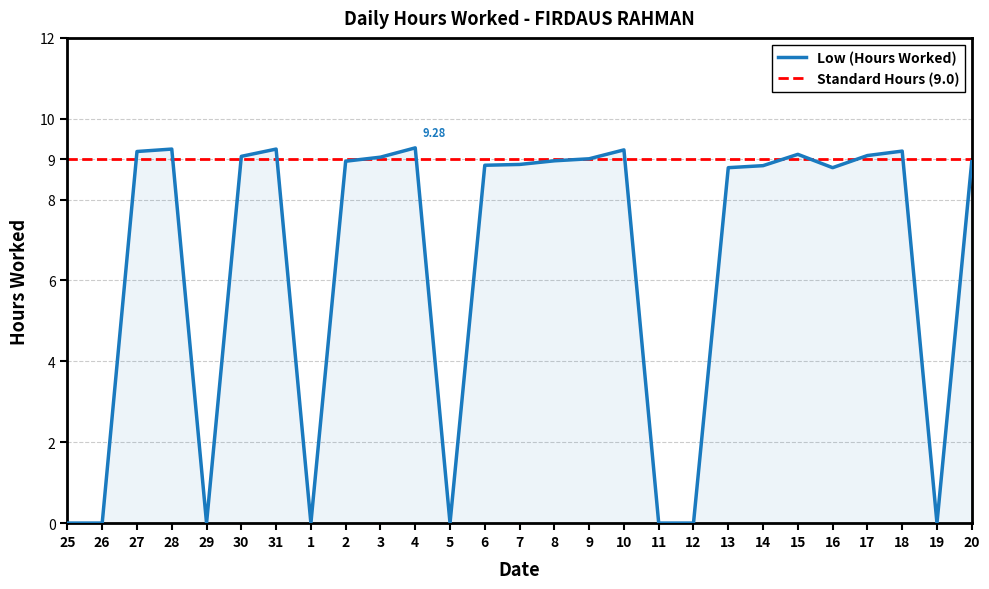

What is the average value of the Low (Hours Worked) series?

6.4